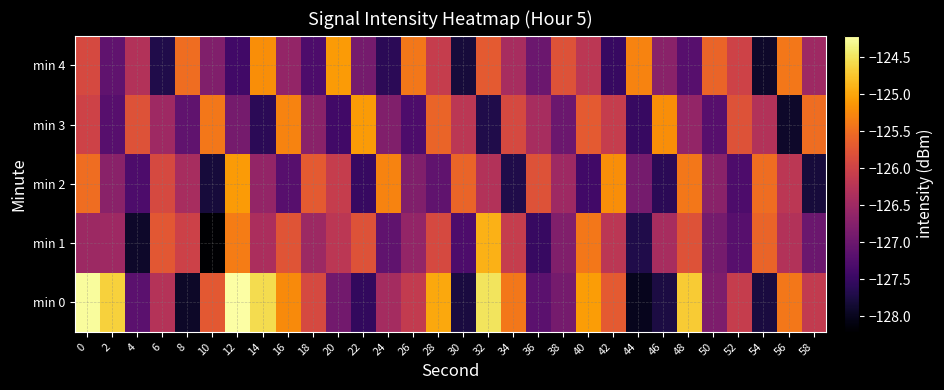

What is the spread (max minus min) of values at 58?

2.3